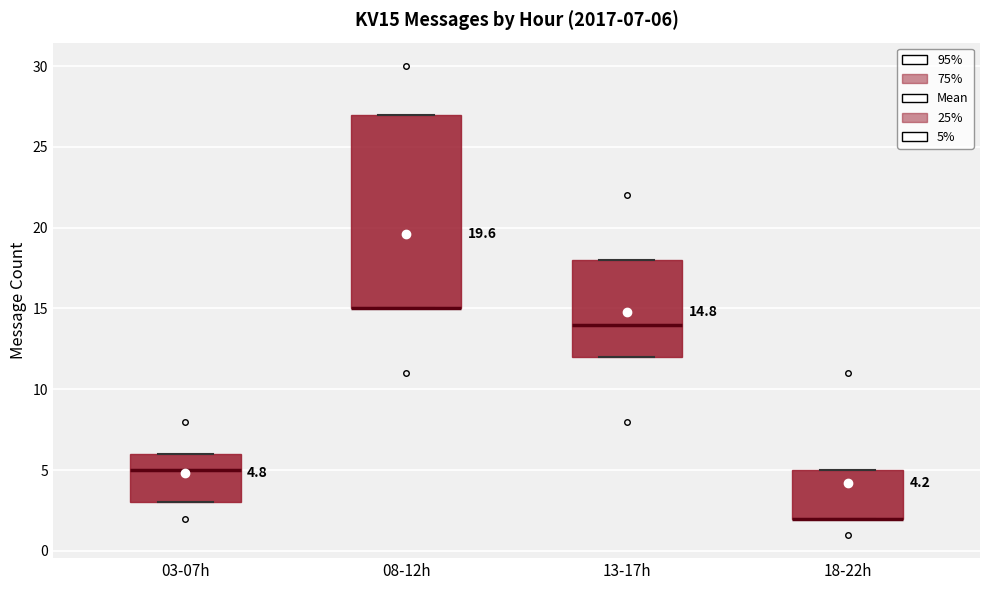

Which box is the tallest, from its lower edge to its upper edge?

08-12h